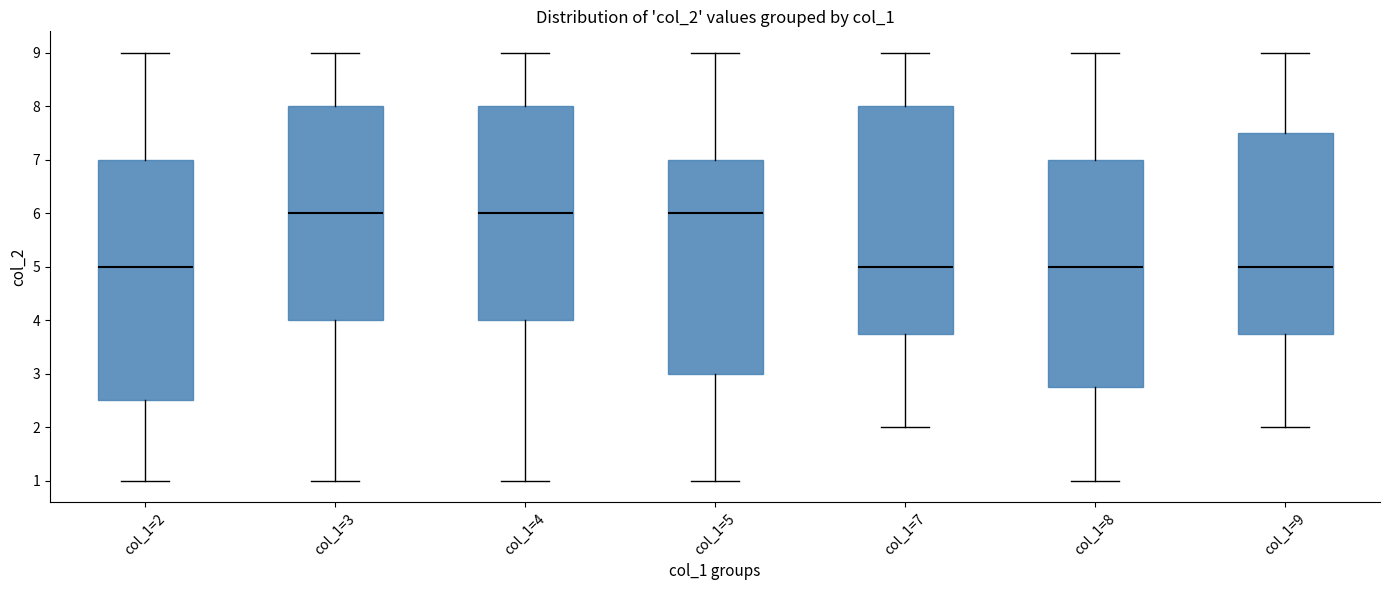

Where does the median line of the box for col_1=2 sit on the y-axis? The values are not printed on the chart, so give them approximately, as read against the axis.

5.0